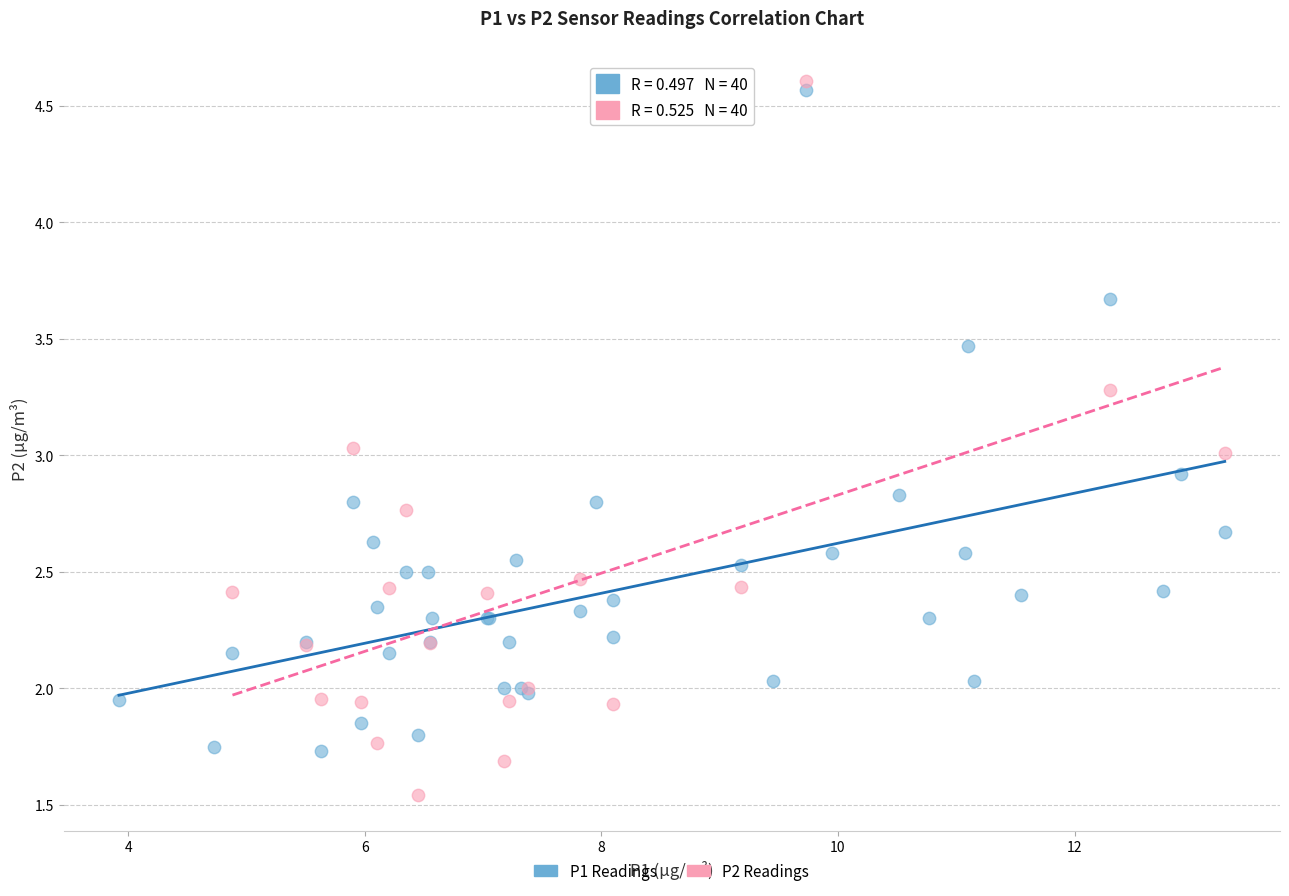

Which series contains the lowest Y value?

P2 Readings